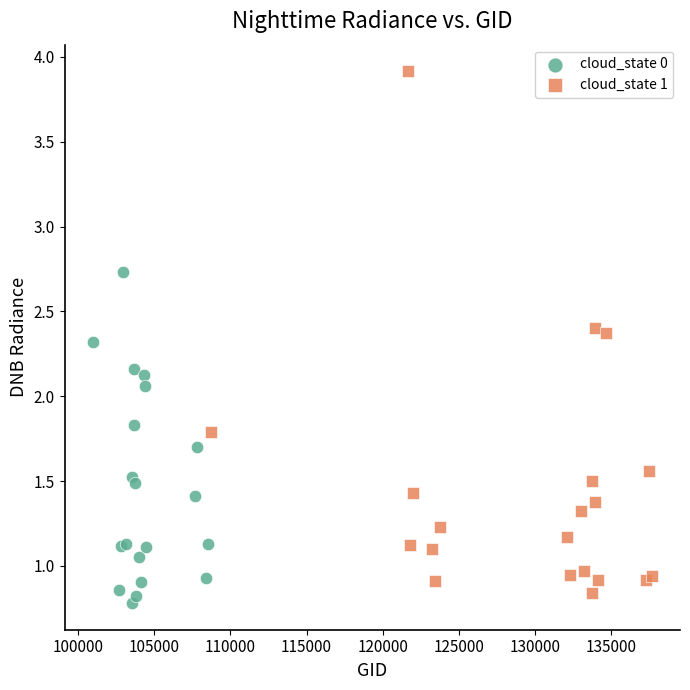

What are all the series names shown in the legend?

cloud_state 0, cloud_state 1